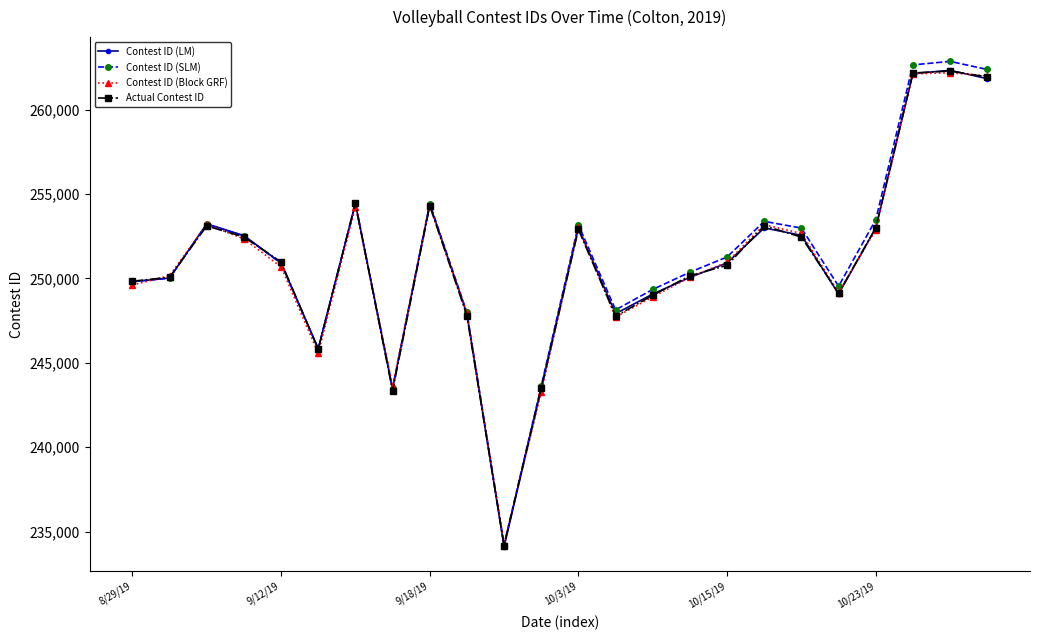

What is the minimum value shown in the chart?

234101.0